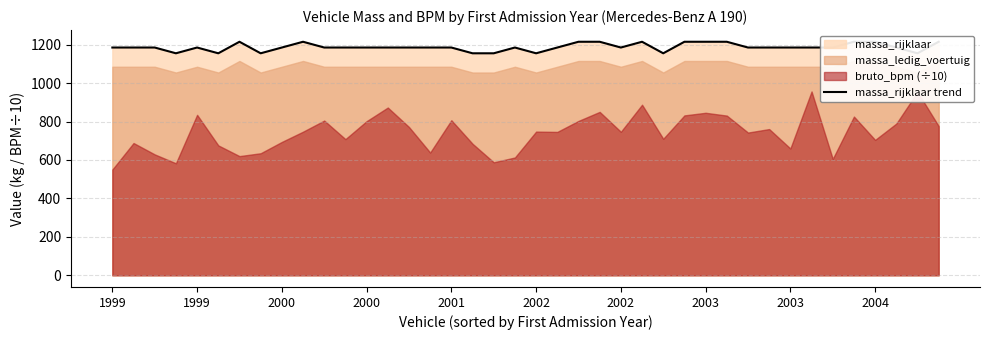

True or false: the data shows 1822 at 22.

False